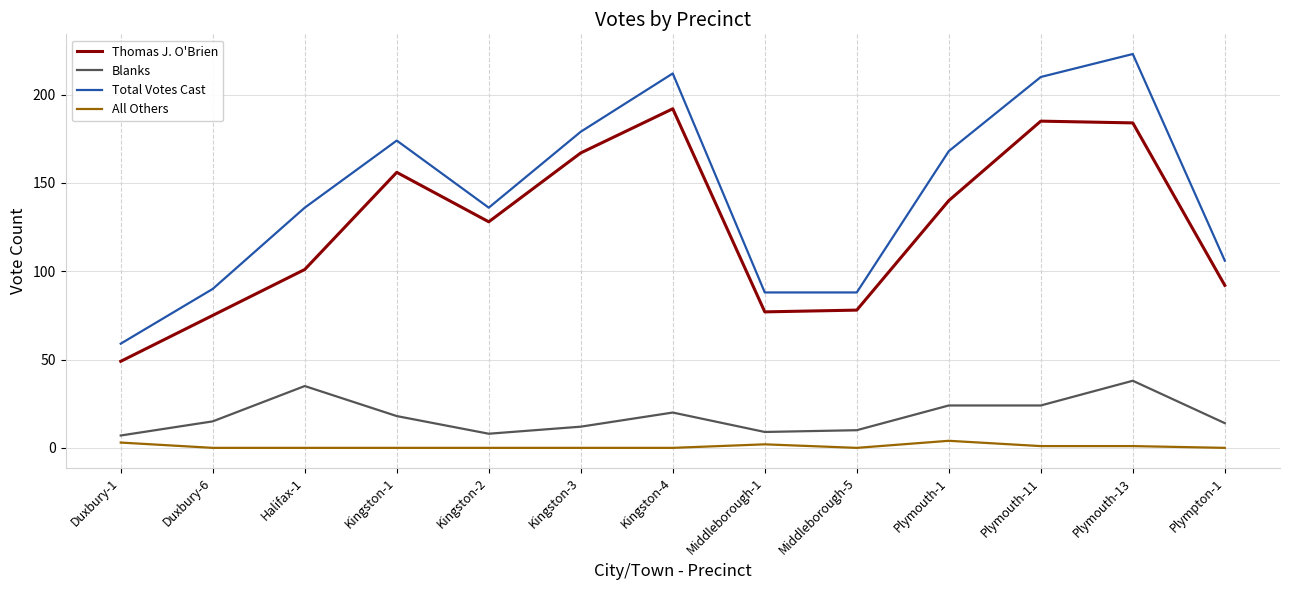

Is it true that Total Votes Cast equals 223 at Plymouth-13?

True